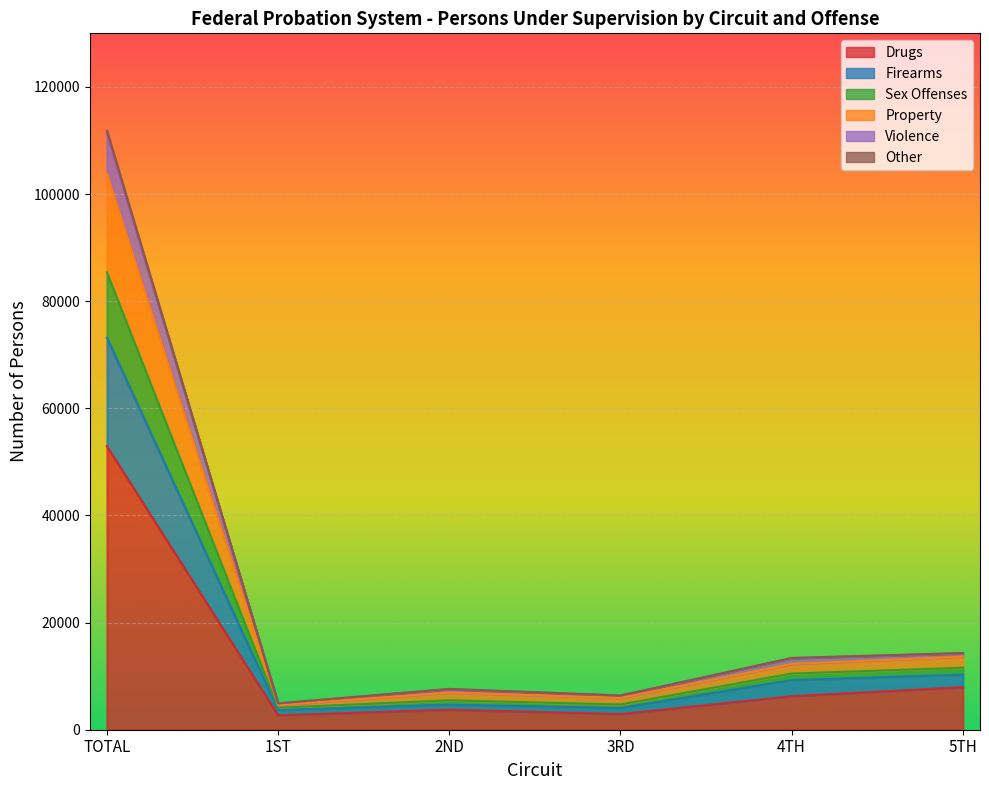

Is the value of Violence at 4TH greater than the value of Property at 1ST?

Yes